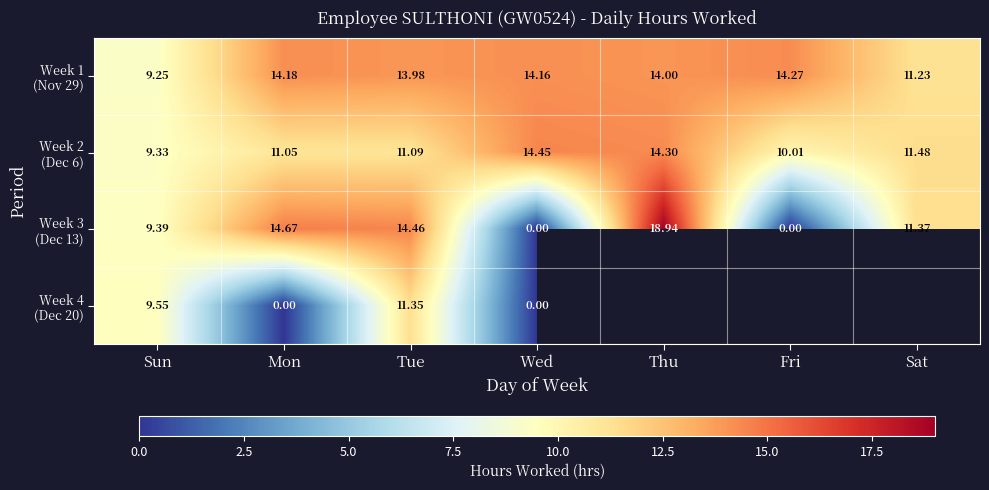

Is it true that Week 3 (Dec 13) equals 3.7 at Tue?

False